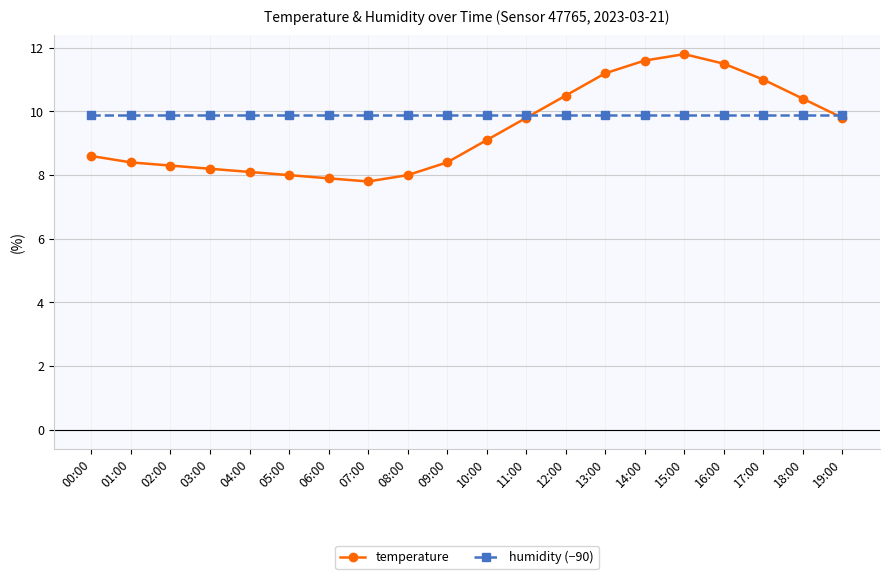

True or false: humidity (−90) has a value of 5.8 at 11:00.

False